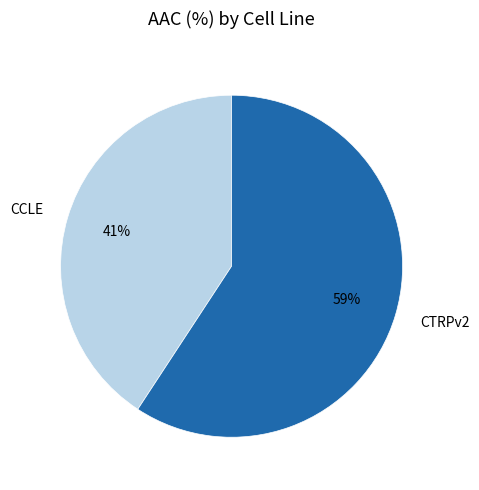

To the nearest percent, what is the difference between the CCLE and CTRPv2 slice percentages?

18%